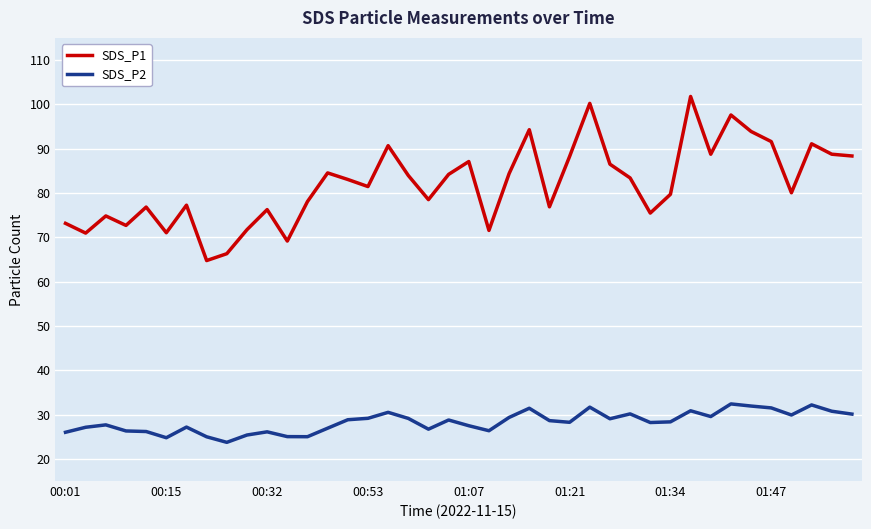

Which series has the widest spread of values?

SDS_P1